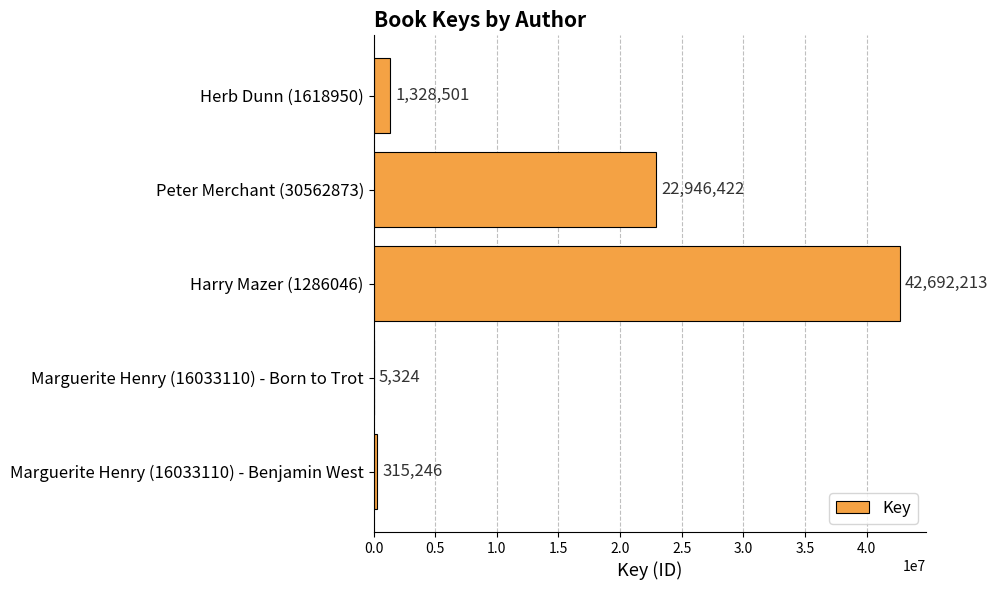

What is the greatest value displayed?

42692213